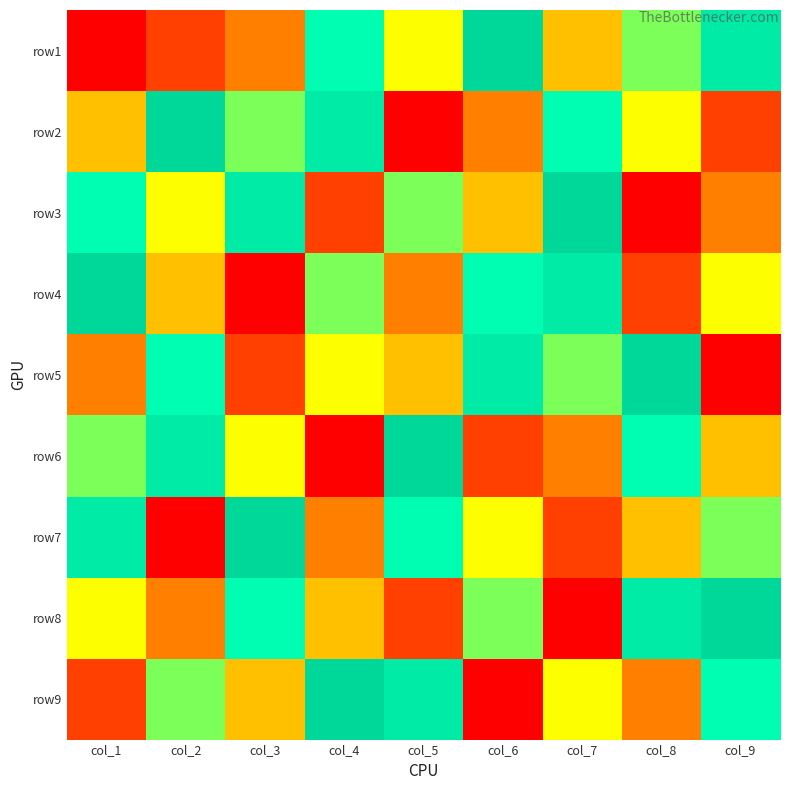

How many series are shown in this chart?

9